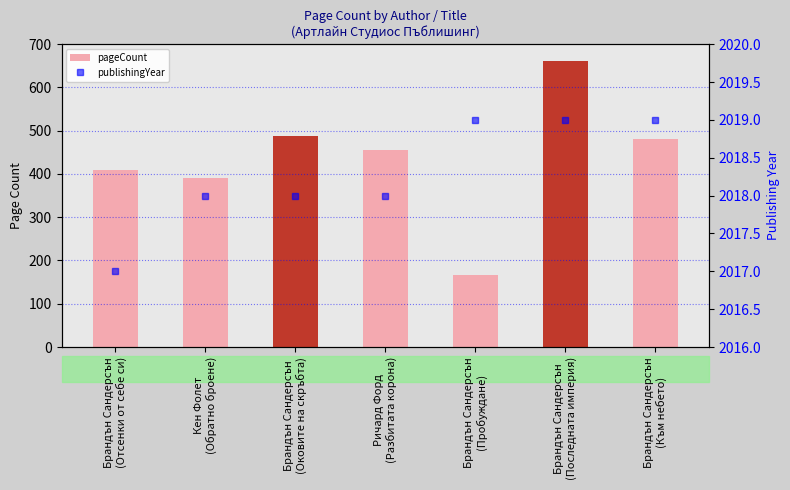

Where is pageCount nearest to the value 414?

Брандън Сандерсън
(Отсенки от себе си)